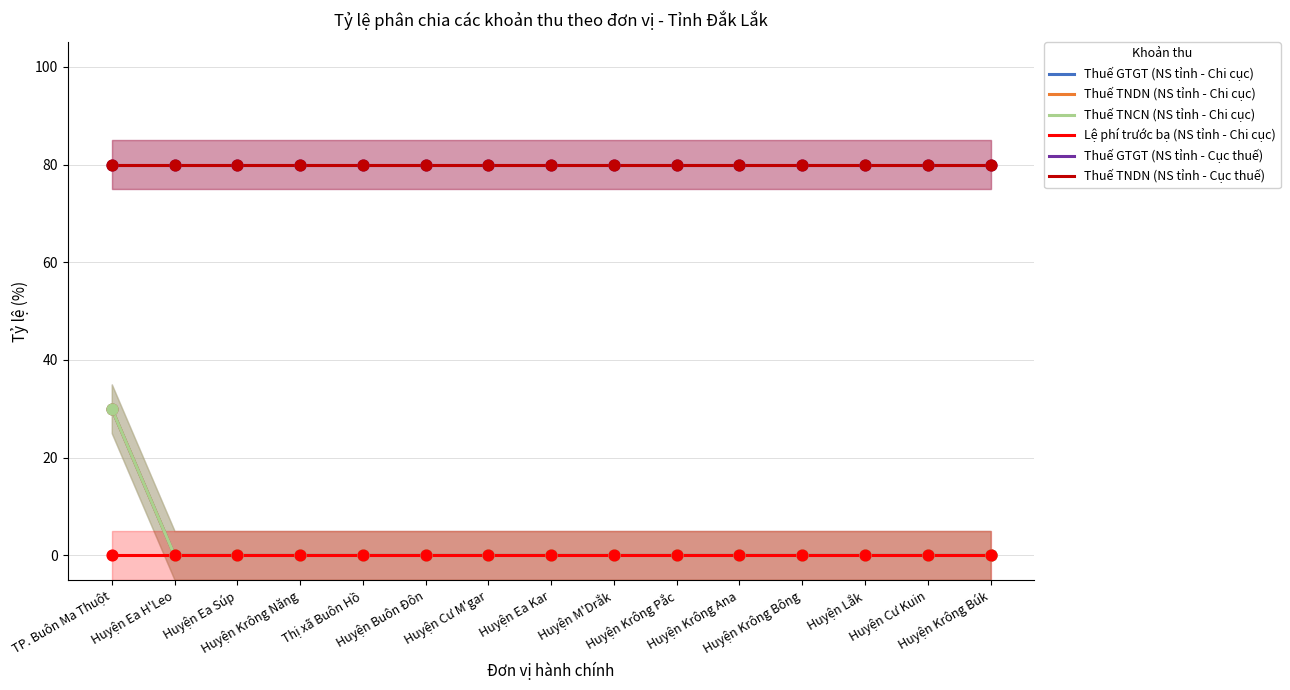

At which category is the sum across all series the highest?

TP. Buôn Ma Thuột